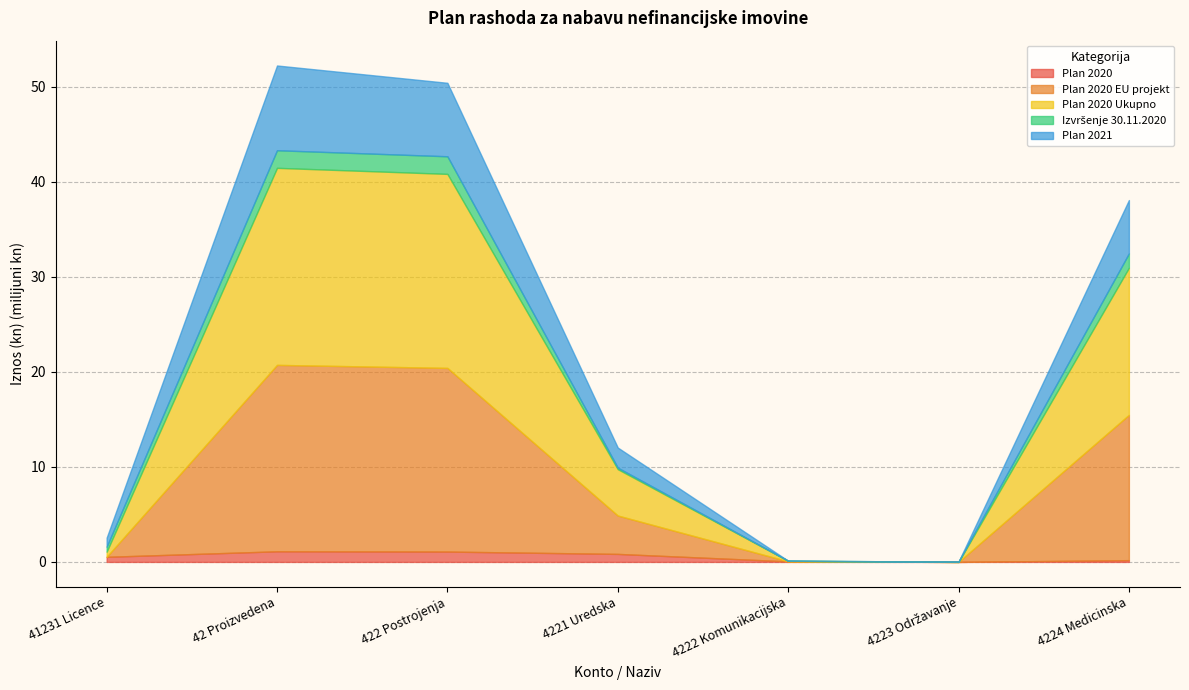

At which category is the sum across all series the highest?

42 Proizvedena